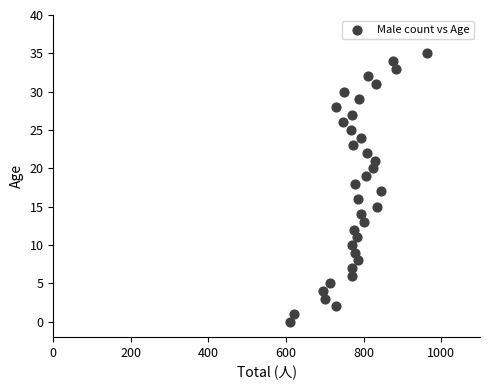

What is the range of Y values (max minus min)?

35